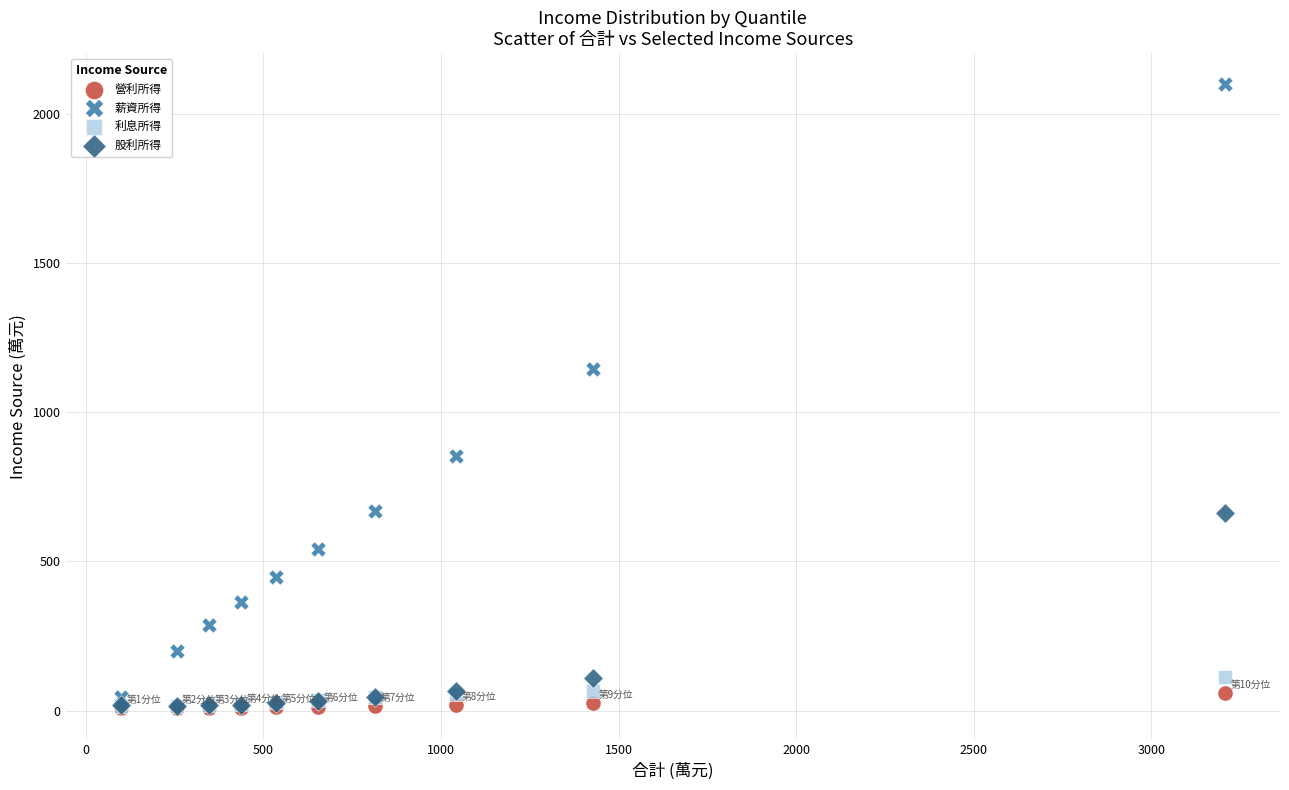

Which series contains the highest Y value?

薪資所得